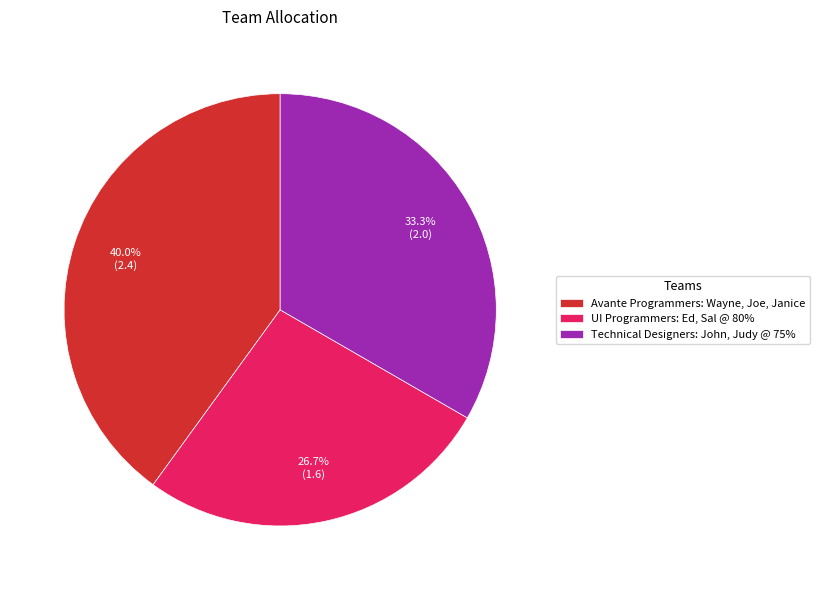

The Technical Designers: John, Judy @ 75% slice represents 48% of the pie. True or false?

False